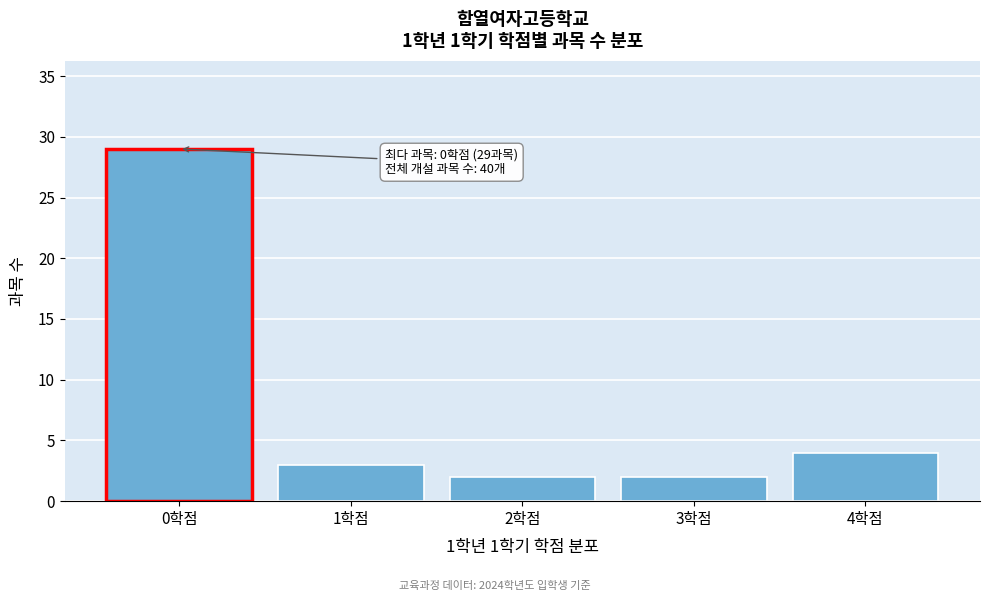

Over which range of the x-axis is the bar tallest?

-0.5 to 0.5